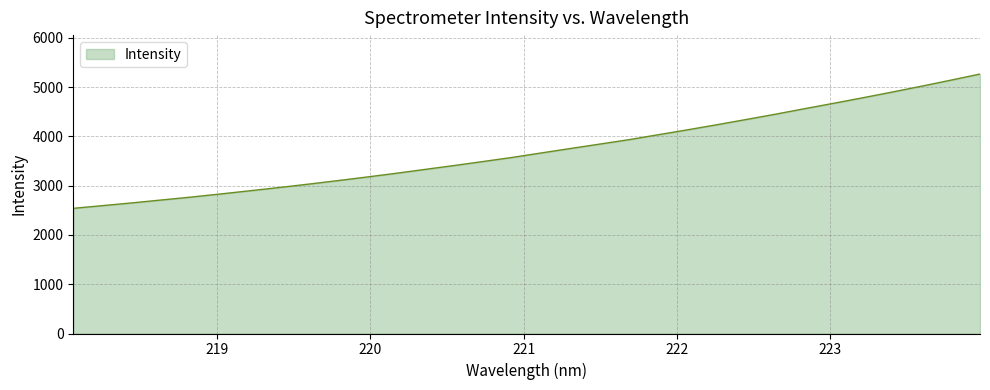

What is the difference between the maximum and minimum values?

2726.4